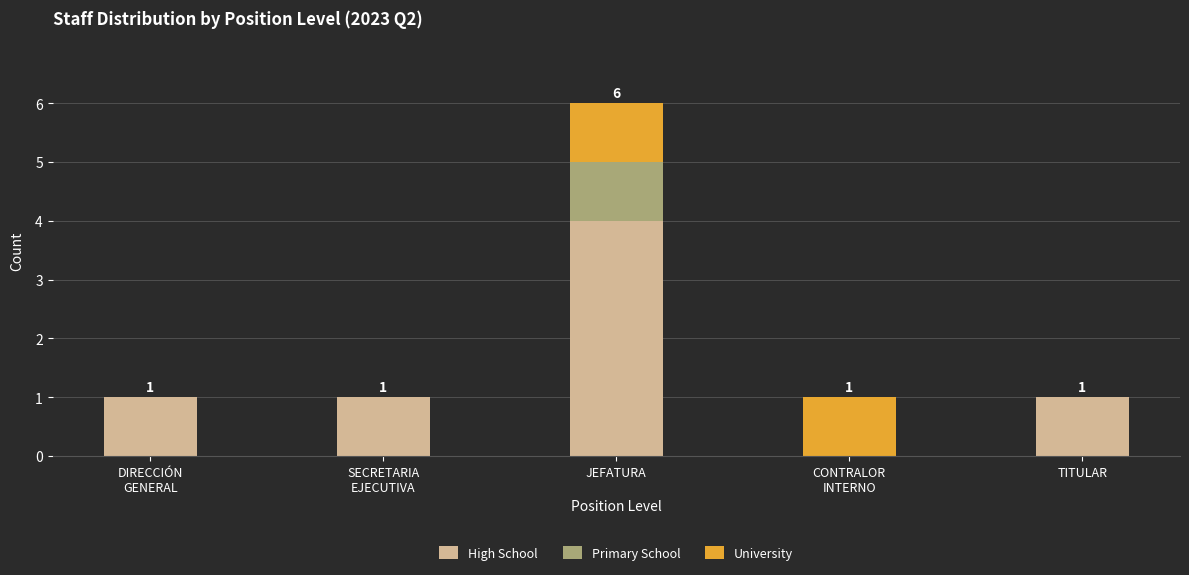

At which category is the sum across all series the highest?

JEFATURA